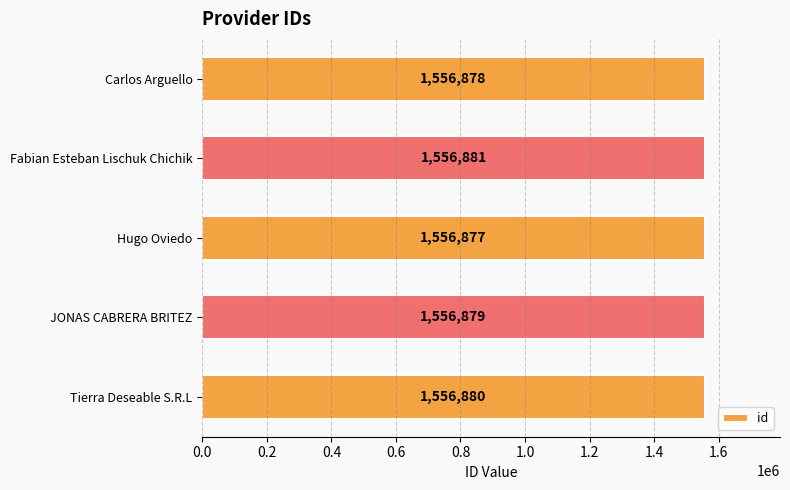

What is the approximate value at Hugo Oviedo?

1556877